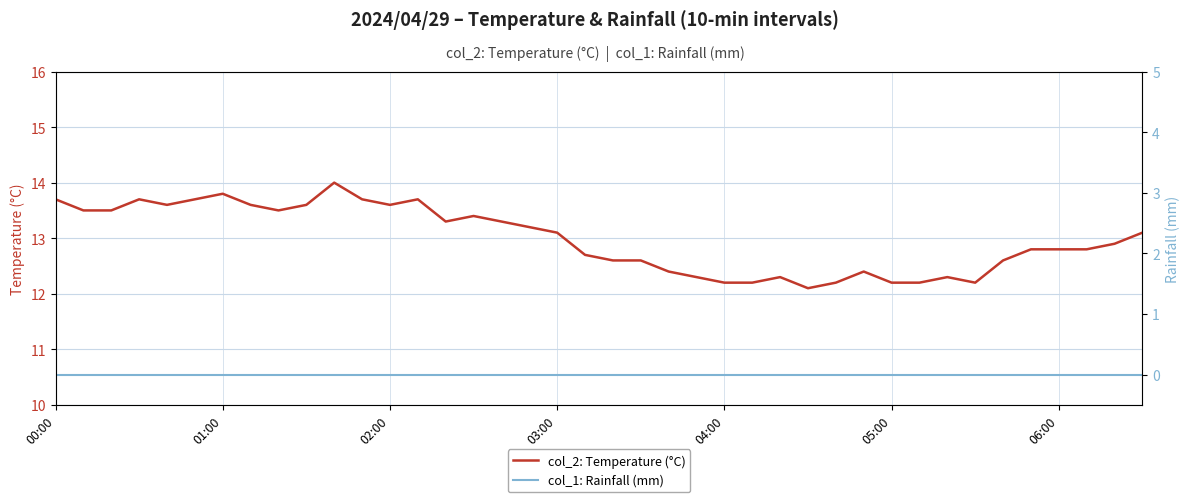

Reading left to right, what are all the values shown in this chart?

col_2: Temperature (°C): 13.7	13.5	13.5	13.7	13.6	13.7	13.8	13.6	13.5	13.6	14.0	13.7	13.6	13.7	13.3	13.4	13.3	13.2	13.1	12.7	12.6	12.6	12.4	12.3	12.2	12.2	12.3	12.1	12.2	12.4	12.2	12.2	12.3	12.2	12.6	12.8	12.8	12.8	12.9	13.1
col_1: Rainfall (mm): 0.0	0.0	0.0	0.0	0.0	0.0	0.0	0.0	0.0	0.0	0.0	0.0	0.0	0.0	0.0	0.0	0.0	0.0	0.0	0.0	0.0	0.0	0.0	0.0	0.0	0.0	0.0	0.0	0.0	0.0	0.0	0.0	0.0	0.0	0.0	0.0	0.0	0.0	0.0	0.0